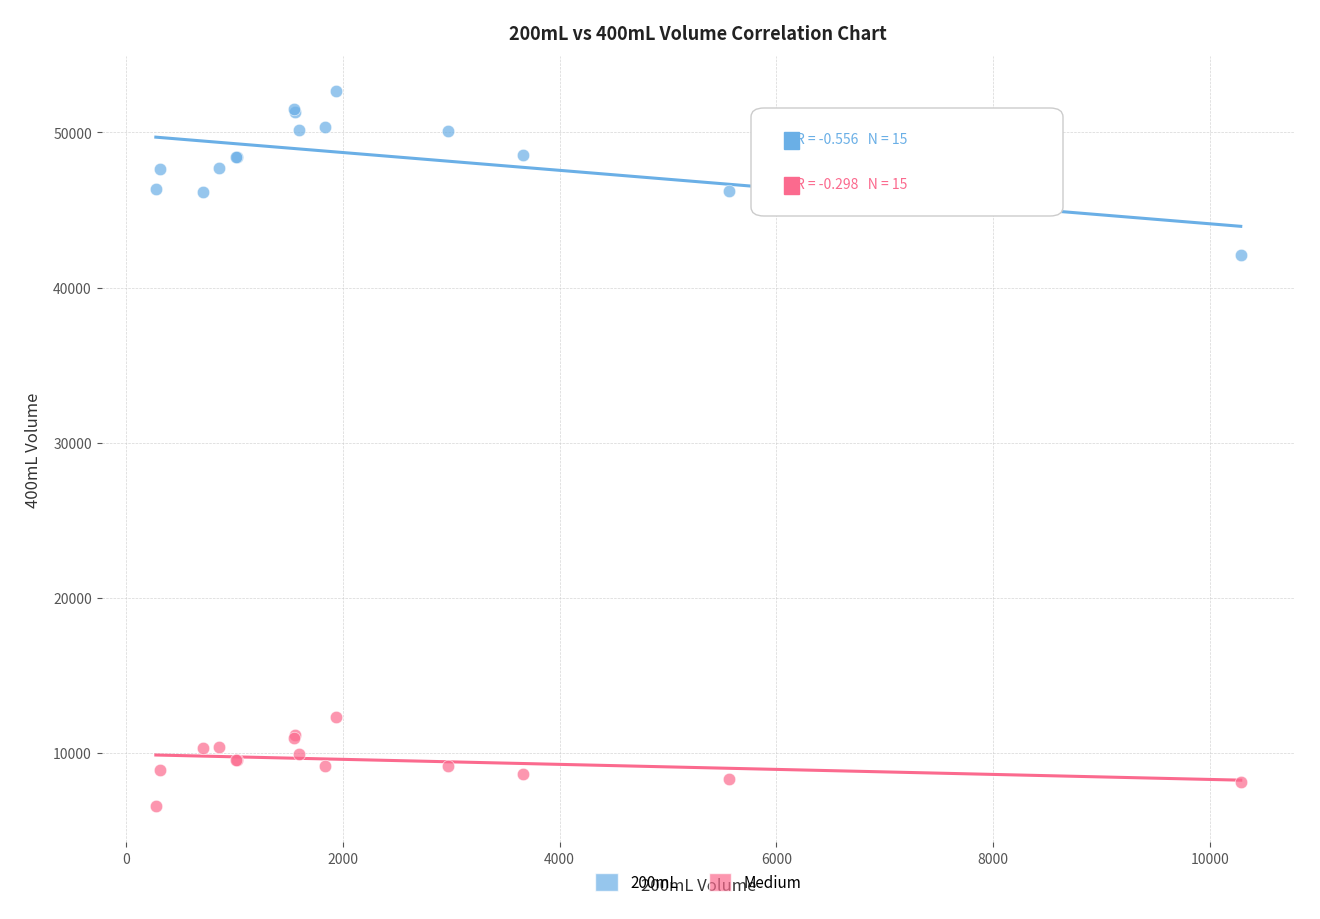

Across all series, what Y value is closest to 29591?

42077